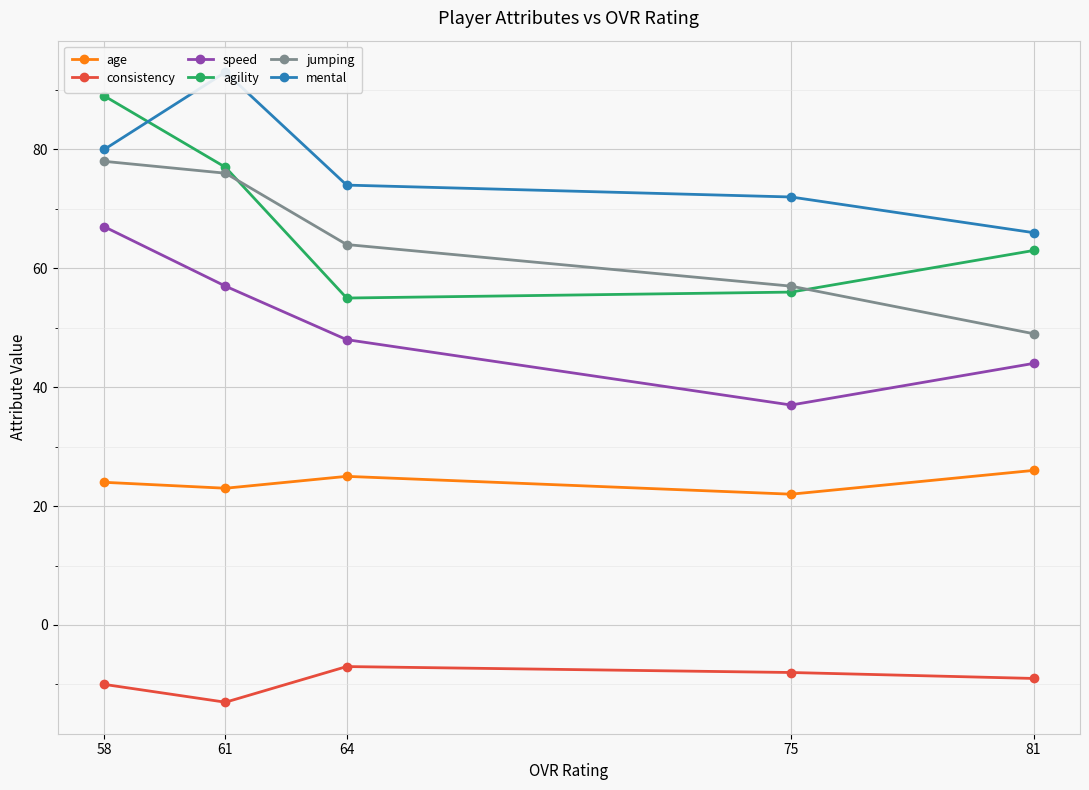

What is the sum of all speed values?

253